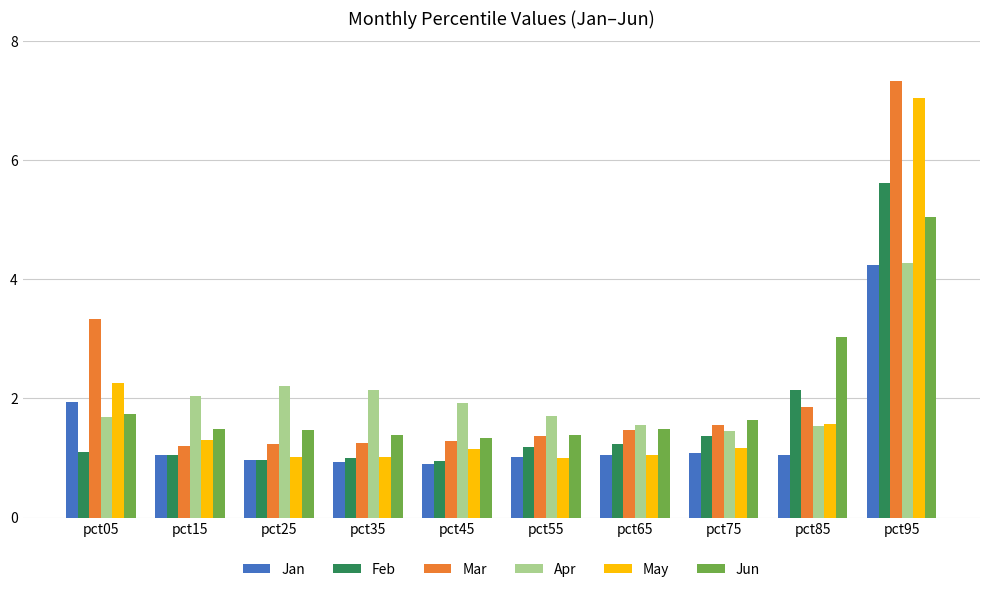

Which series has the largest range (max minus min)?

Mar